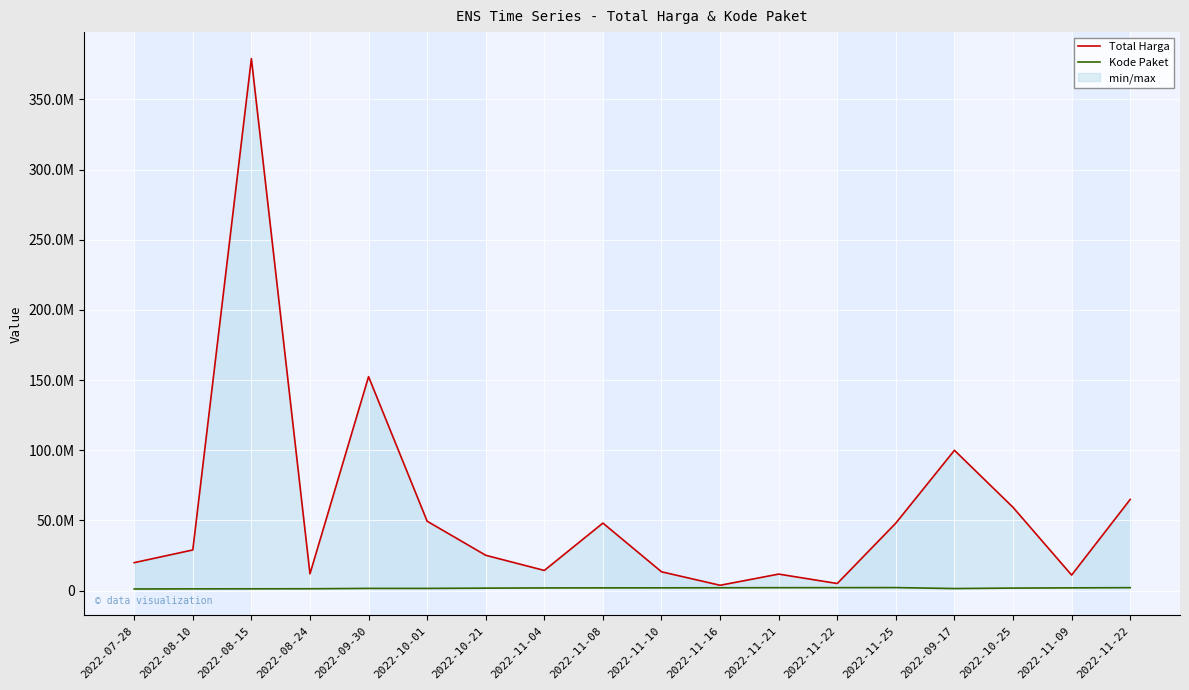

How many values in the Kode Paket series are below 1935089?

9